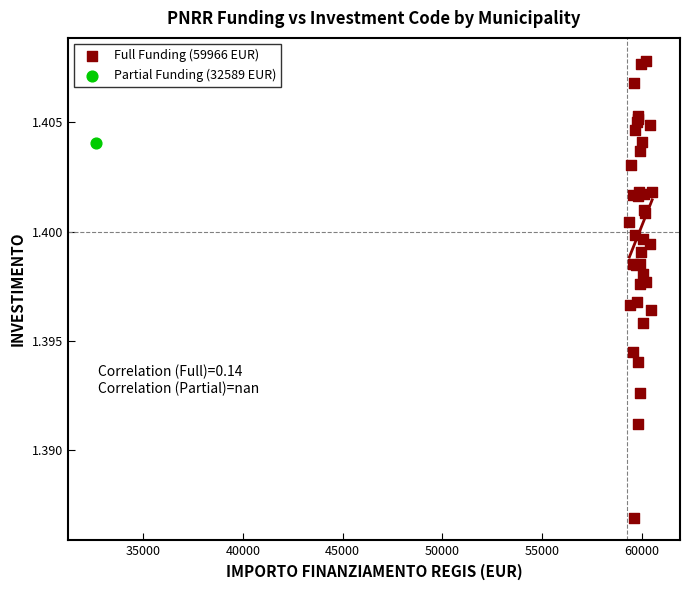

What are all the series names shown in the legend?

Full Funding (59966 EUR), Partial Funding (32589 EUR)